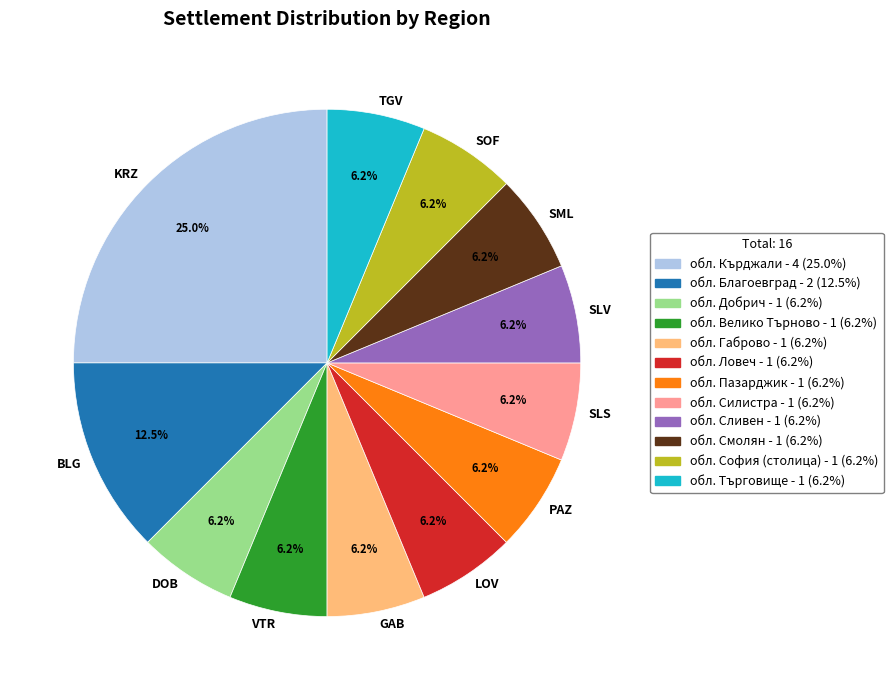

What is the ratio of the value at SLV to the value at VTR?

1.0